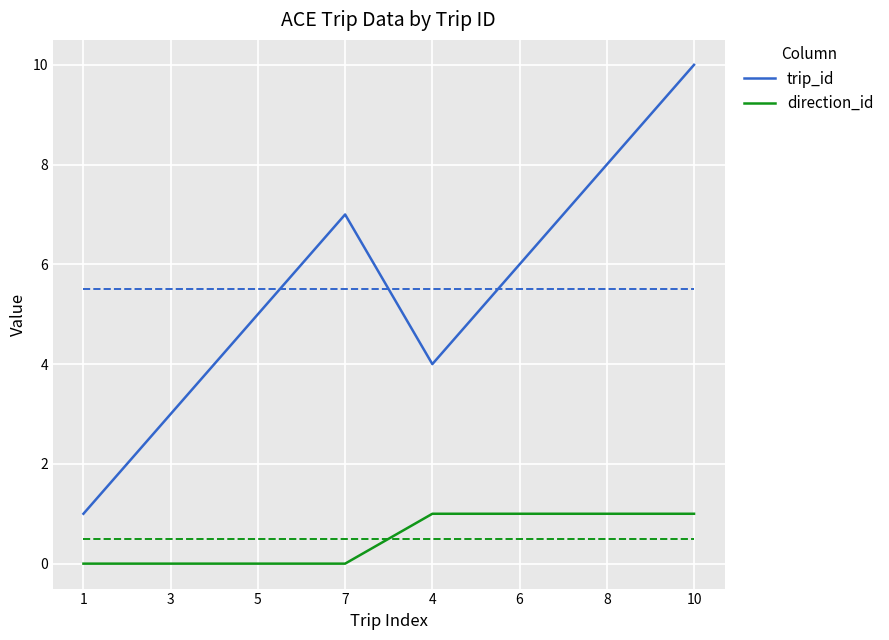

Which series has the widest spread of values?

trip_id